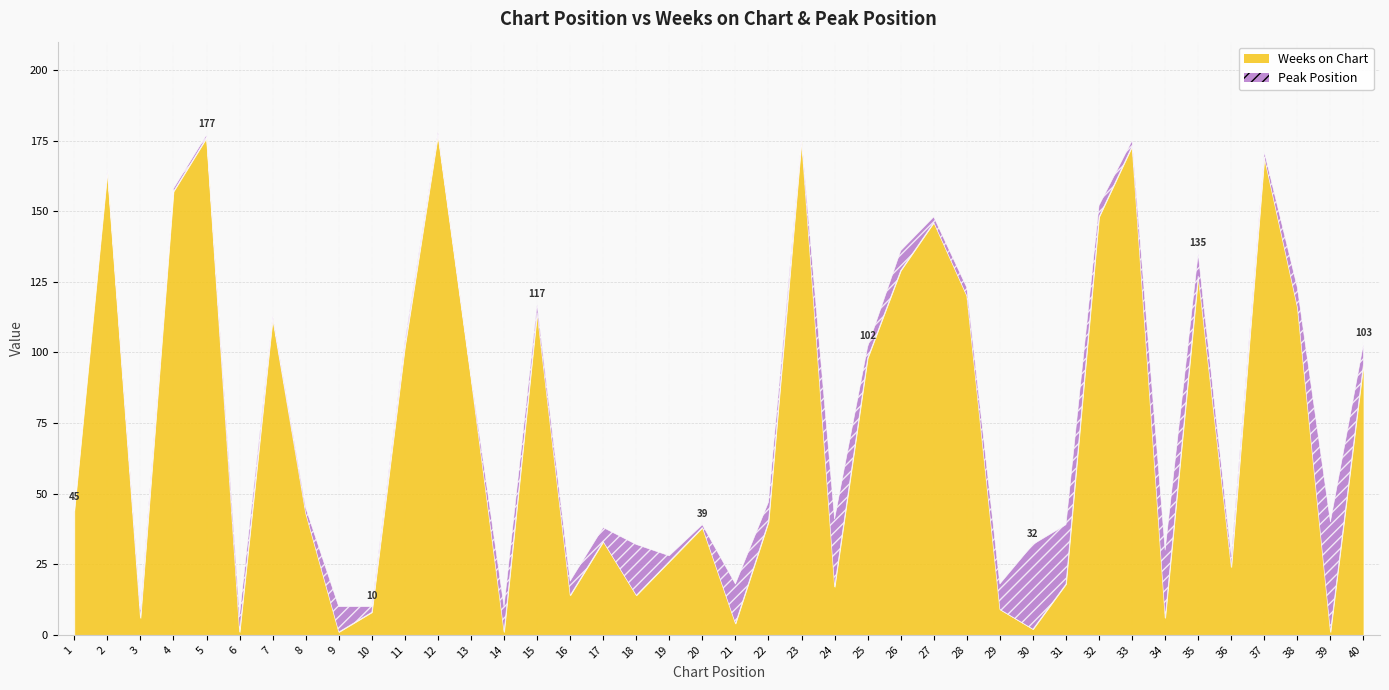

What is the greatest value displayed?

177